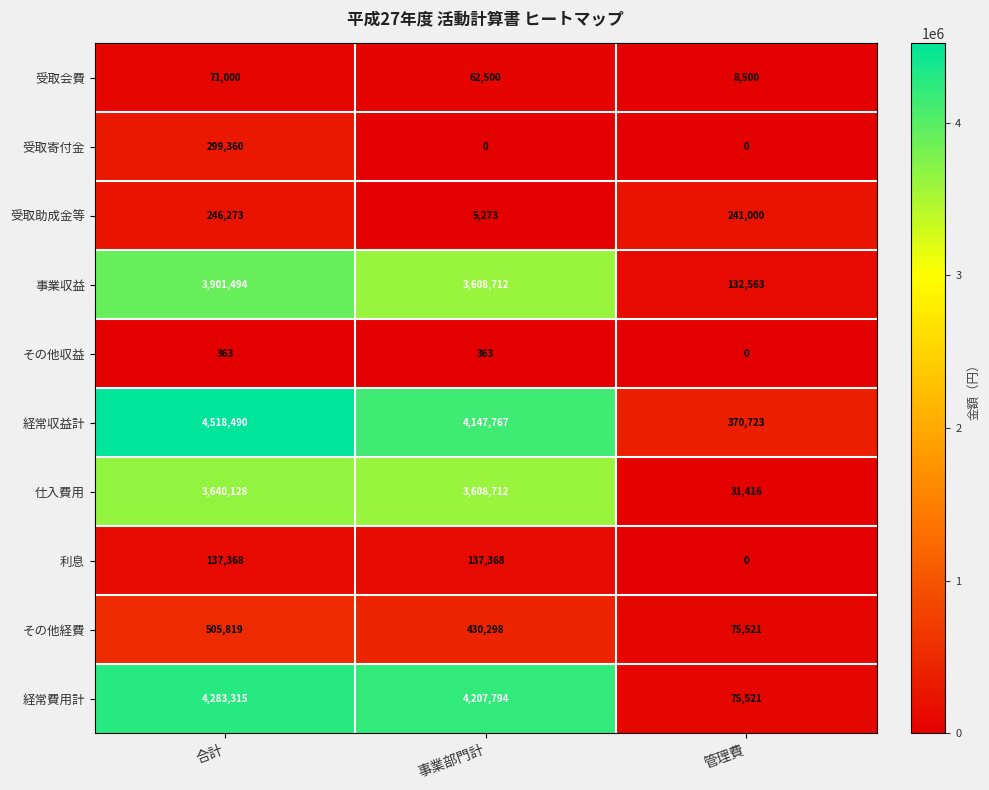

Is it true that その他収益 equals 103 at 合計?

False